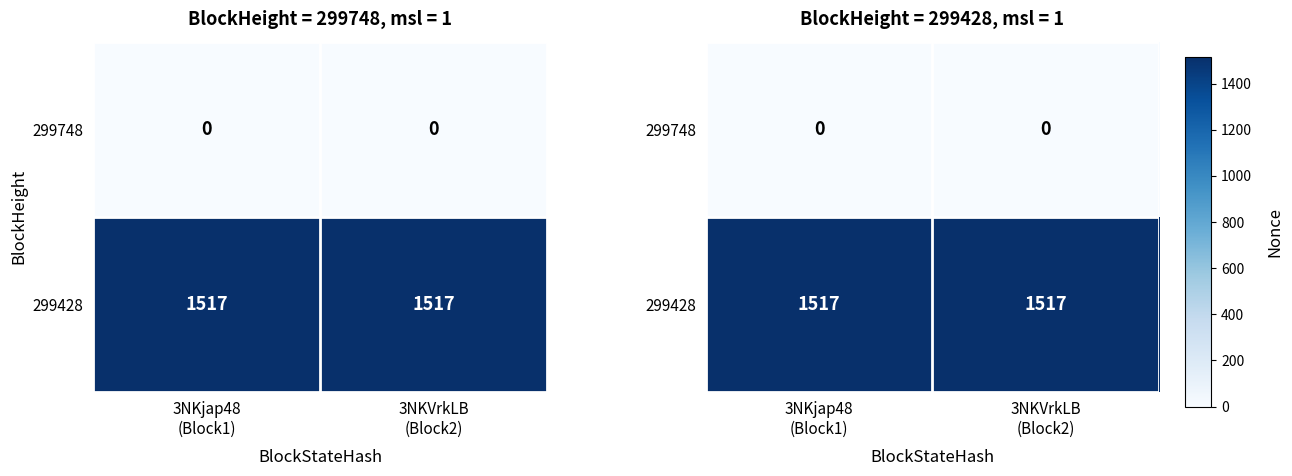

True or false: 299428 has a value of 2148 at 3NKVrkLB (Block2).

False